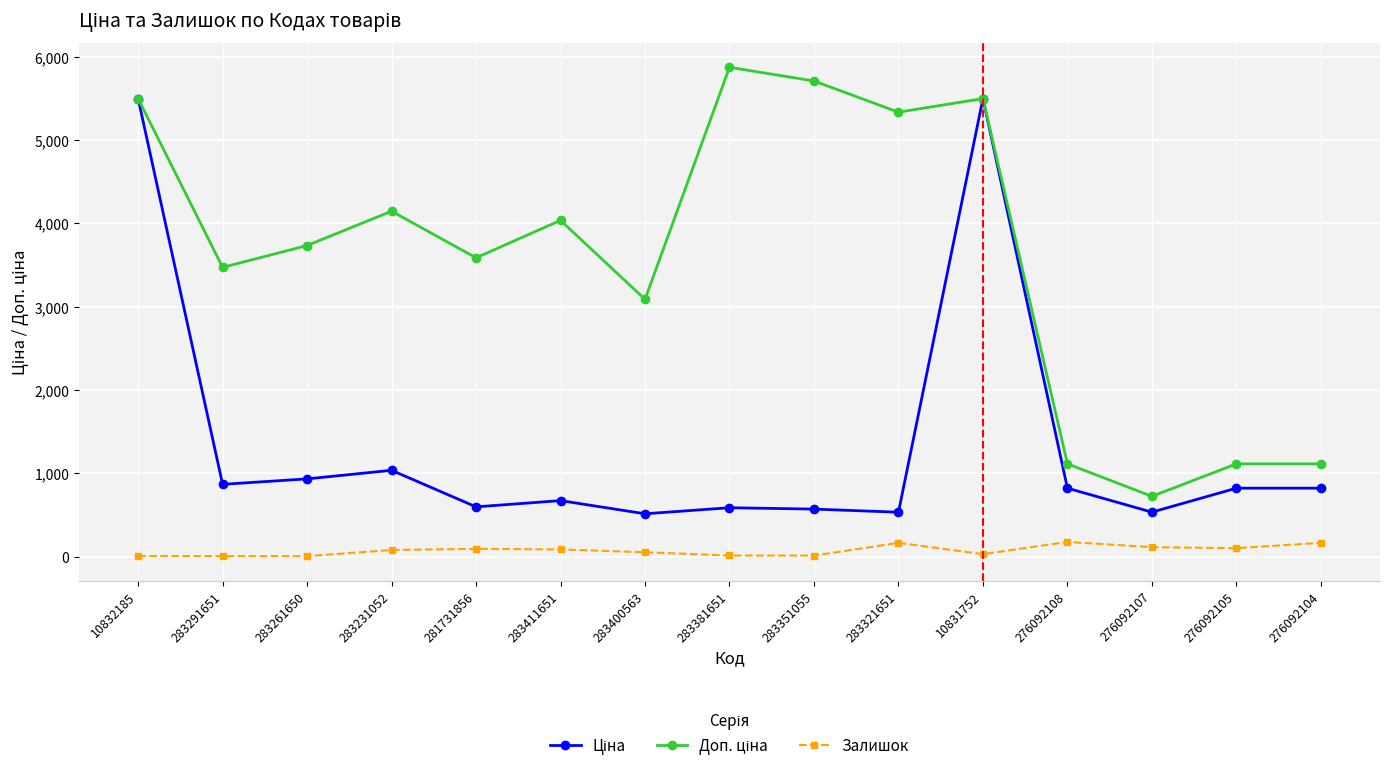

What is the lowest value of the Залишок series?

6.0